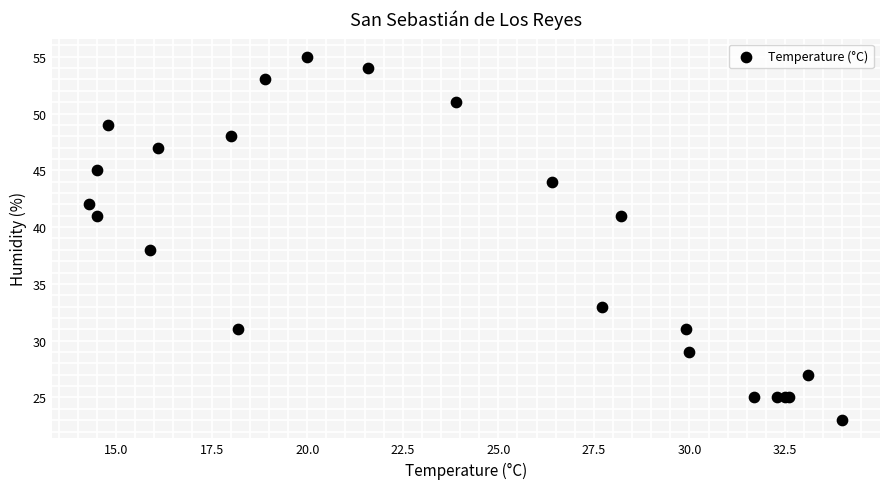

What Y value in the scatter plot is closest to 39?

38